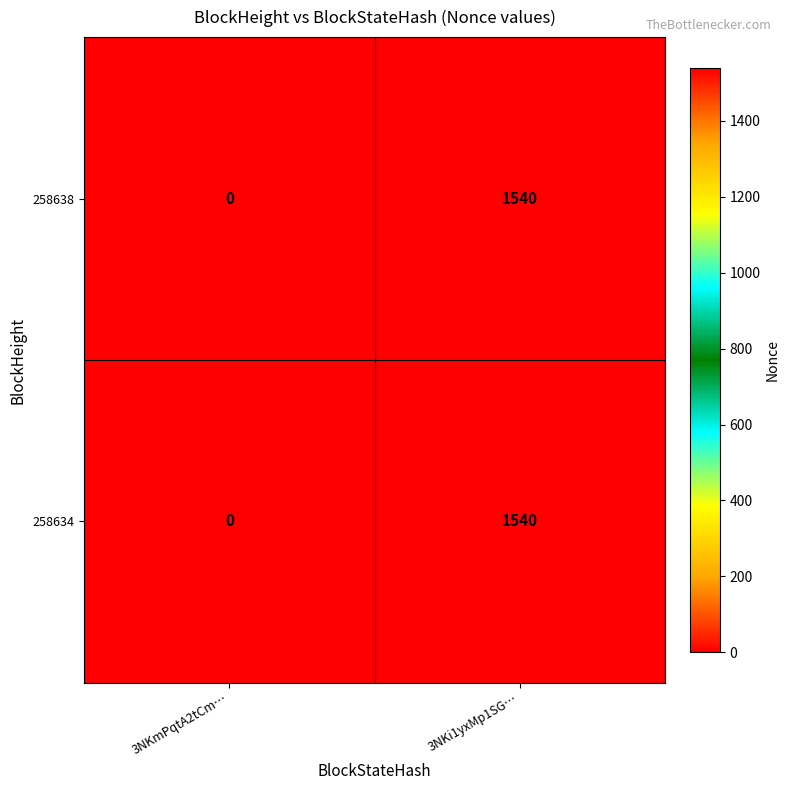

Which label corresponds to the largest value in the chart?

3NKi1yxMp1SG…